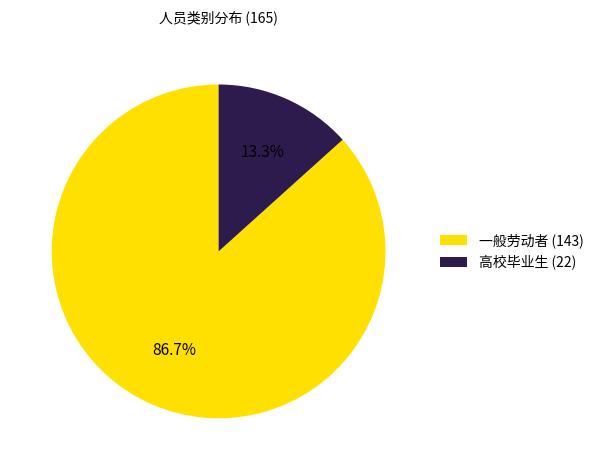

Count the number of slices in the pie.

2